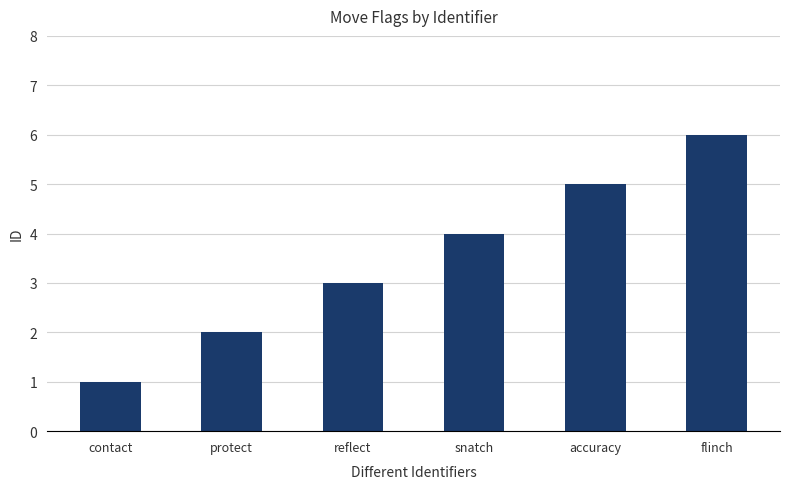

What is the label of the 2nd bar from the right?

accuracy